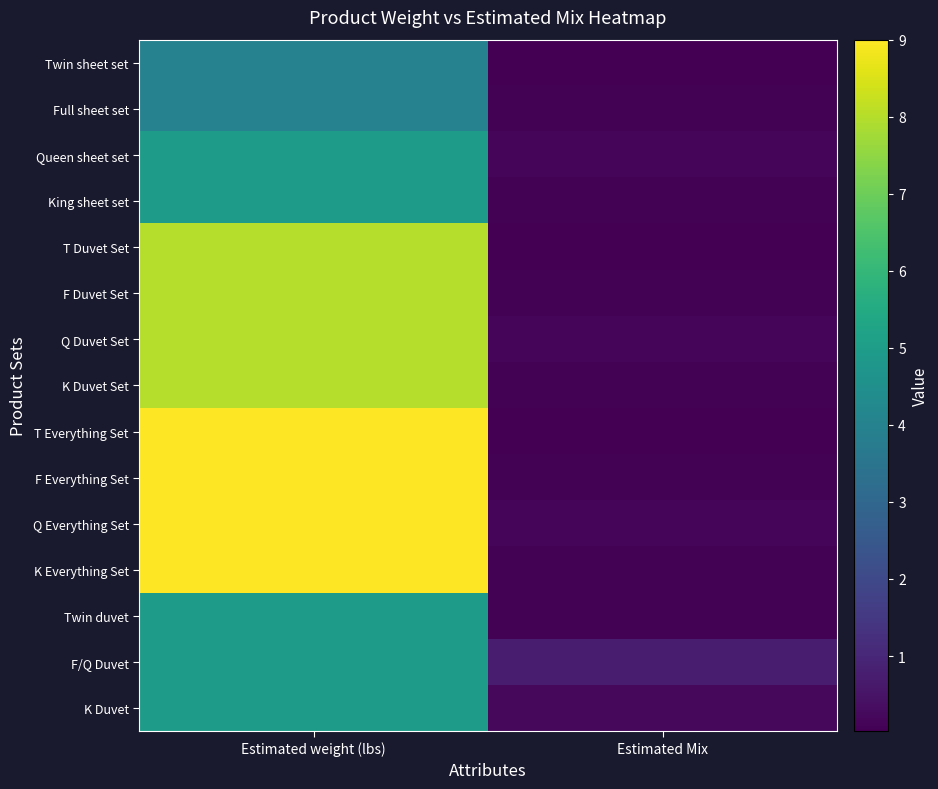

What is the greatest value displayed?

9.0